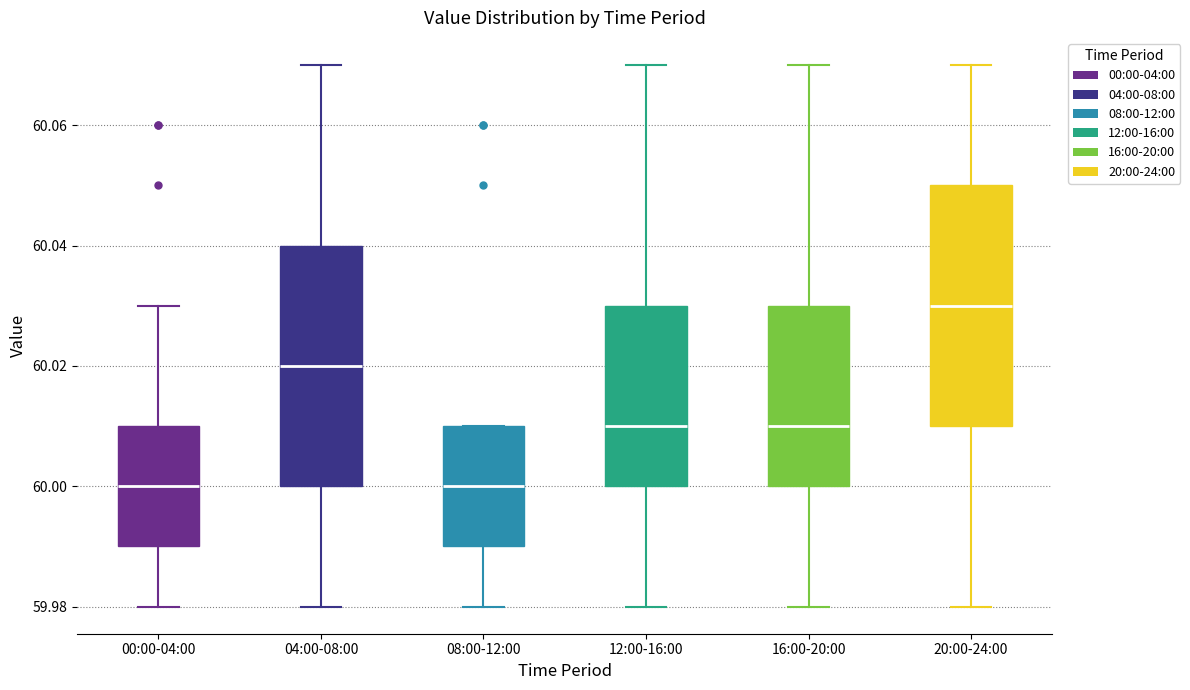

Which box's median line is the highest?

20:00-24:00